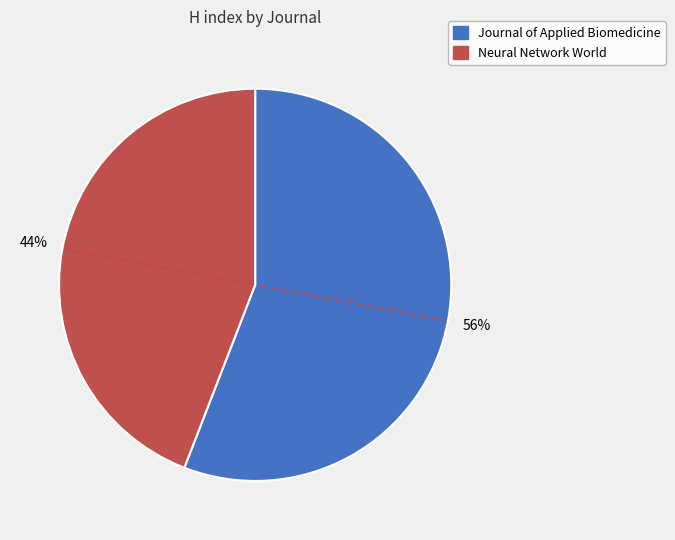

Do Journal of Applied Biomedicine and Neural Network World together represent more than half of the pie?

Yes